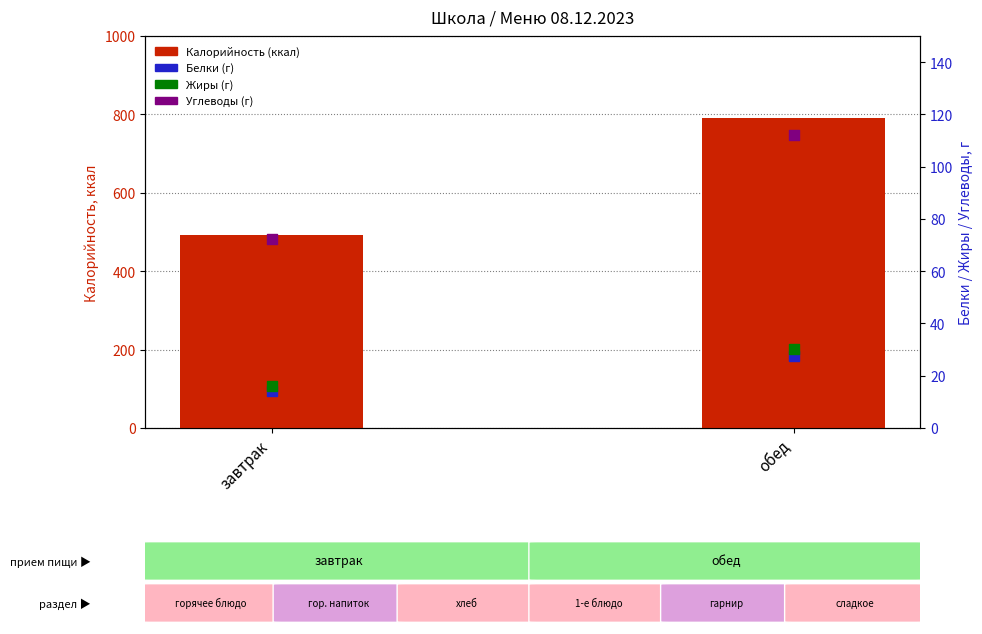

Is the value of Белки at завтрак greater than the value of Жиры at обед?

No